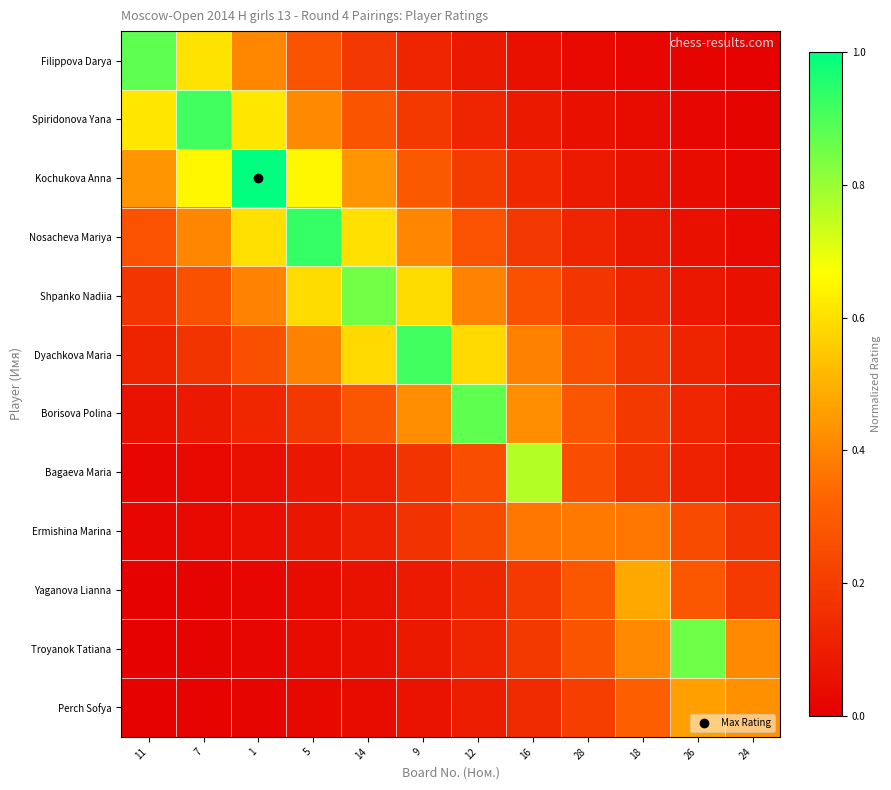

Which series has the widest spread of values?

Kochukova Anna